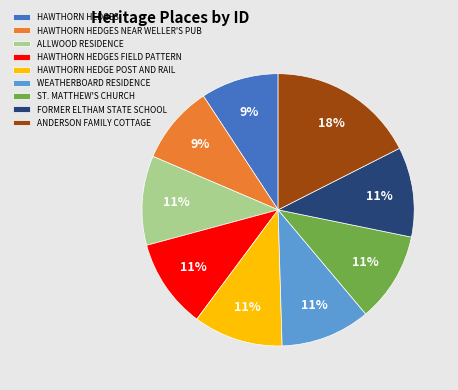

Is the sum of WEATHERBOARD RESIDENCE and ALLWOOD RESIDENCE greater than half?

No